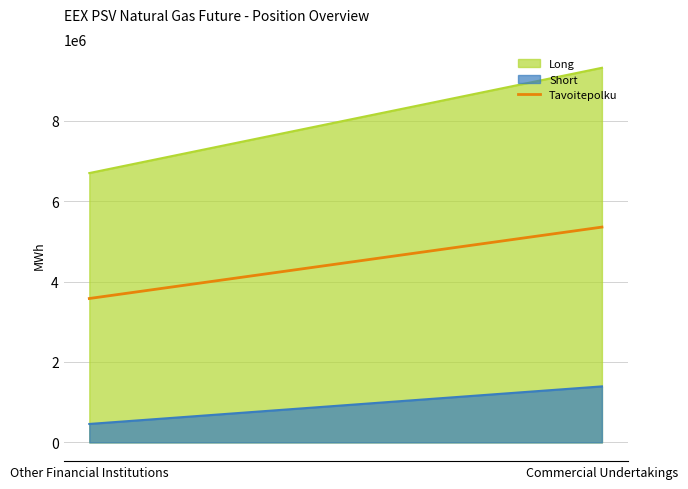

Rank the categories by value from highest to lowest.

Commercial Undertakings, Other Financial Institutions